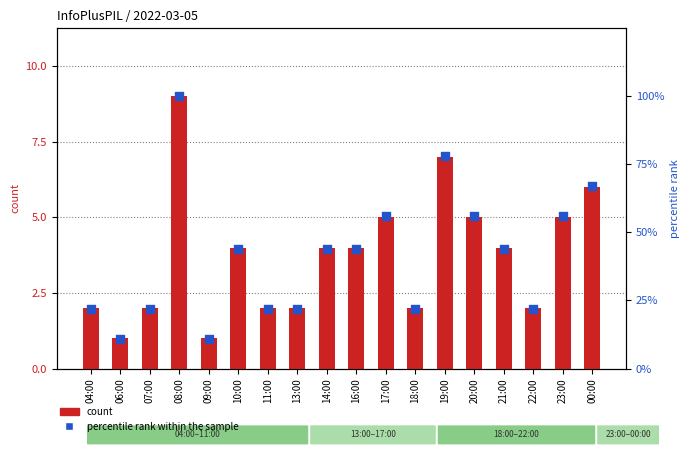

Which series has the largest total across all categories?

percentile rank within the sample